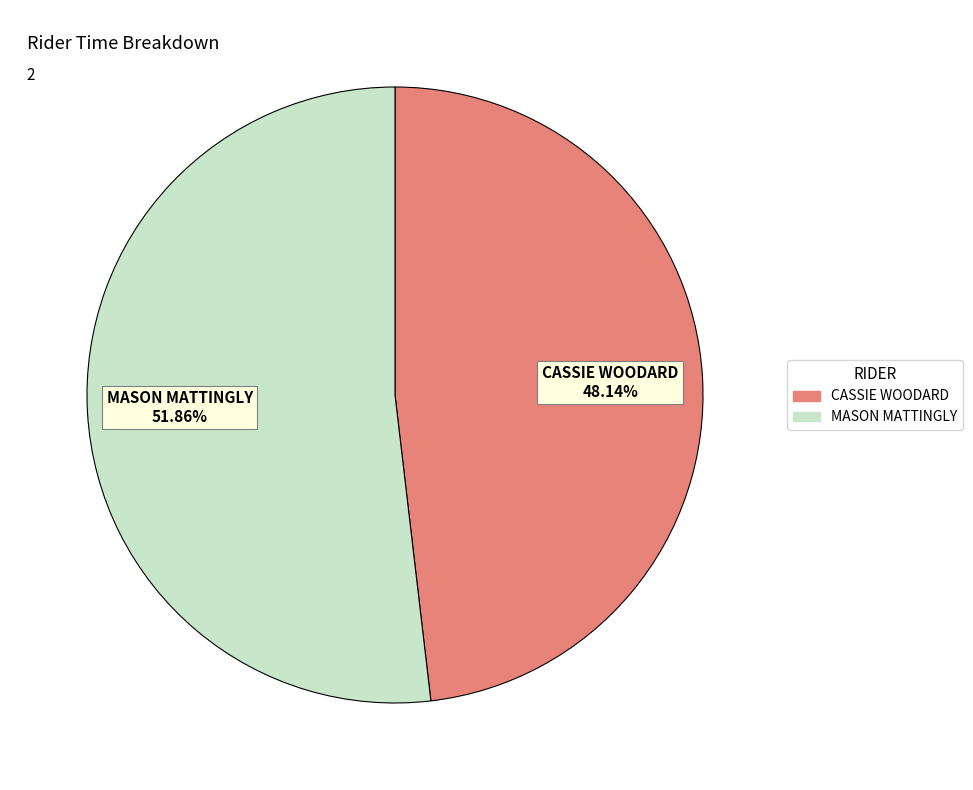

True or false: MASON MATTINGLY accounts for 52% of the total.

True